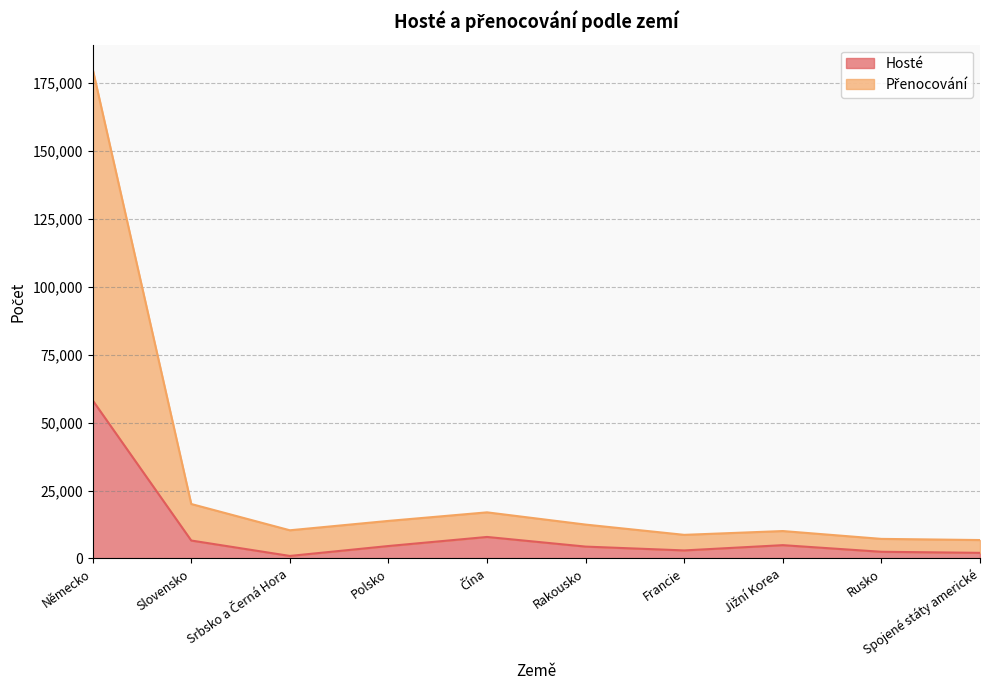

Is it true that Přenocování equals 32602 at Slovensko?

False